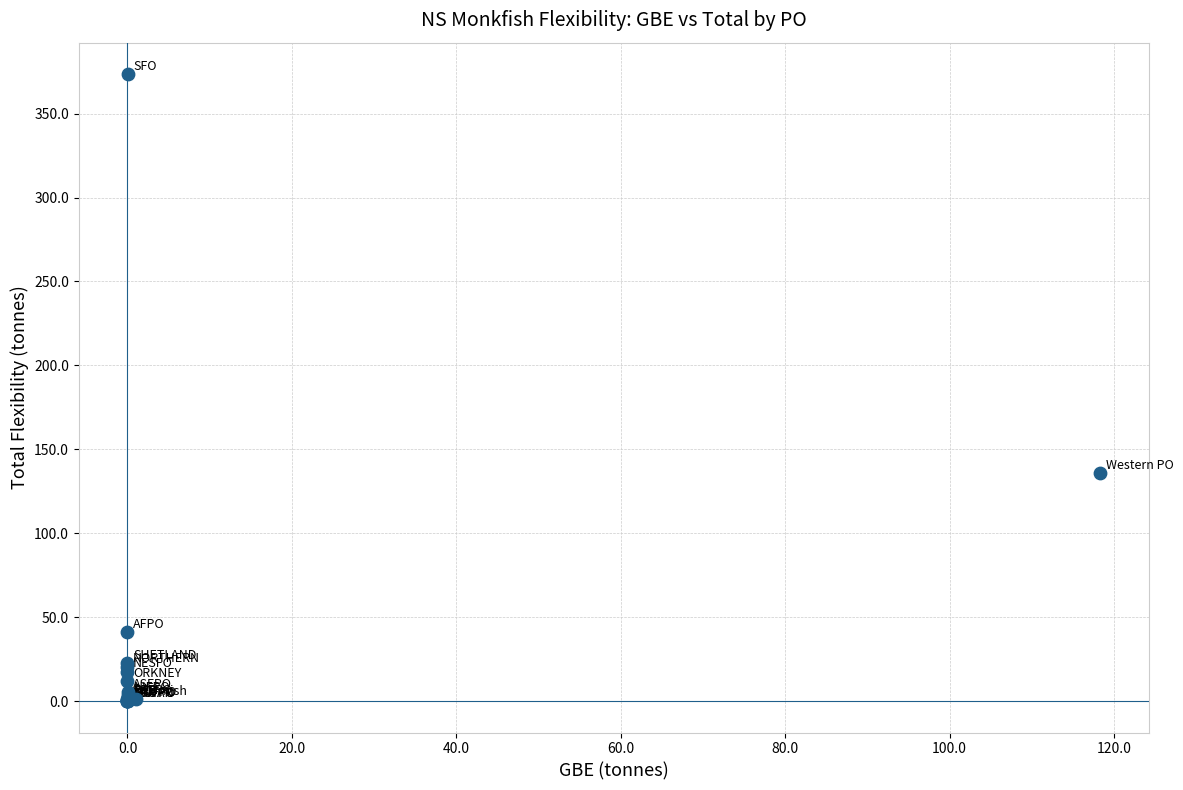

What Y value in the scatter plot is closest to 186?

135.9